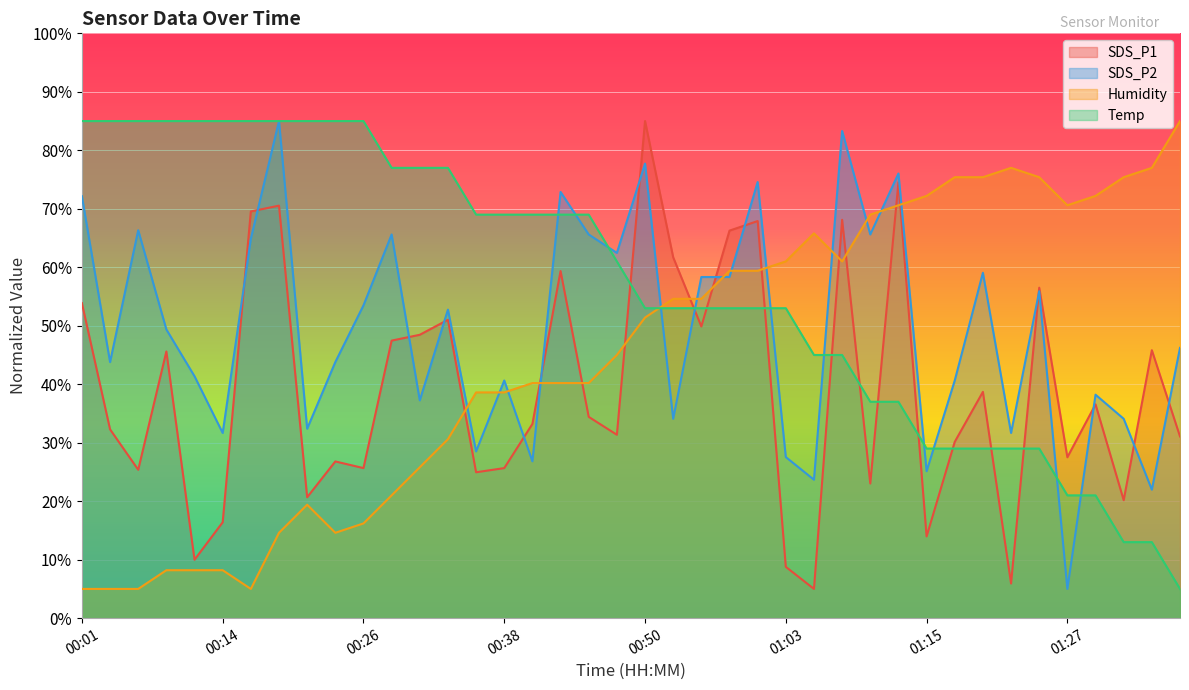

How many times do Humidity and Temp cross each other?

1